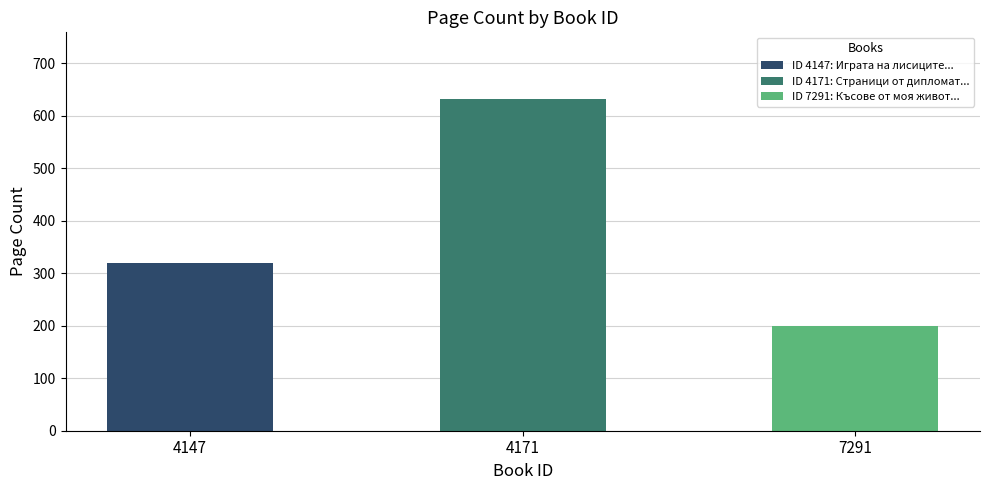

Which category has the highest value across all series?

4171